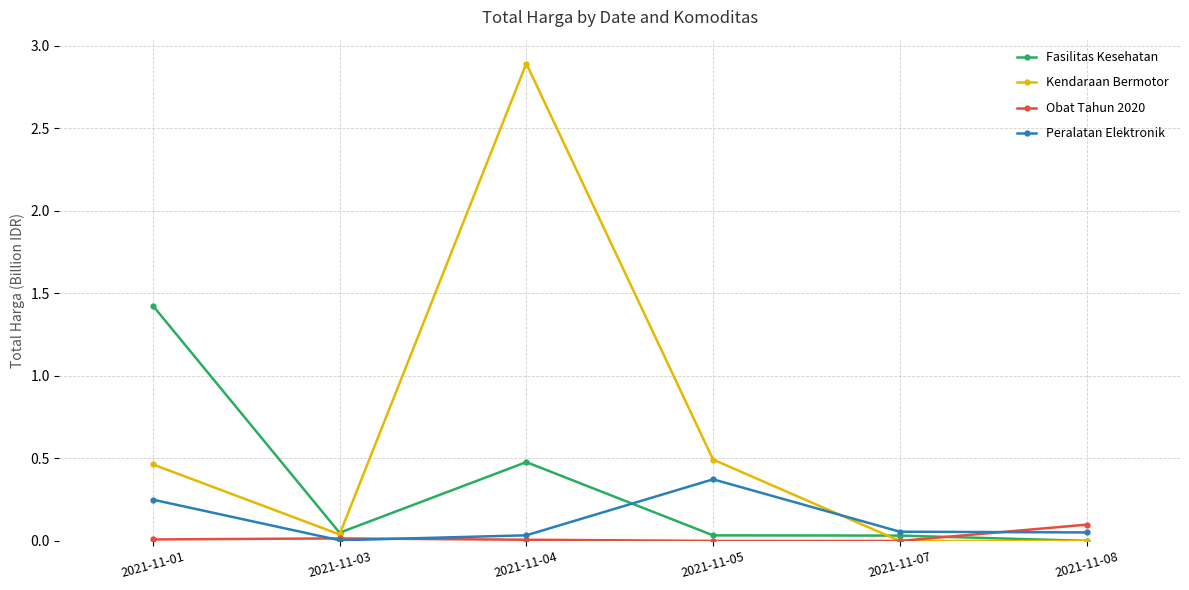

At how many categories does at least one series exceed 2?

1